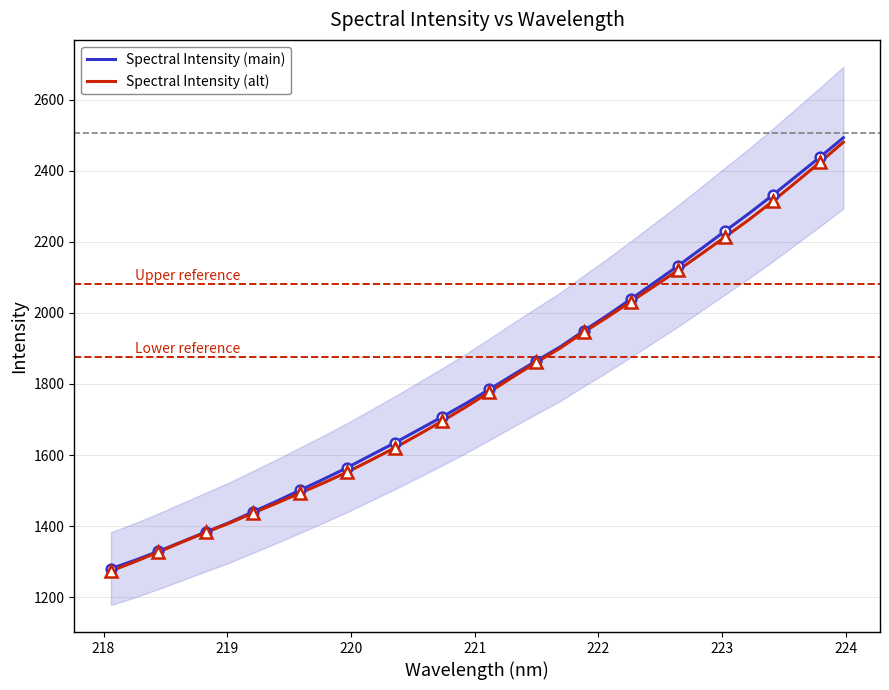

Which series has the widest spread of values?

Spectral Intensity (main)